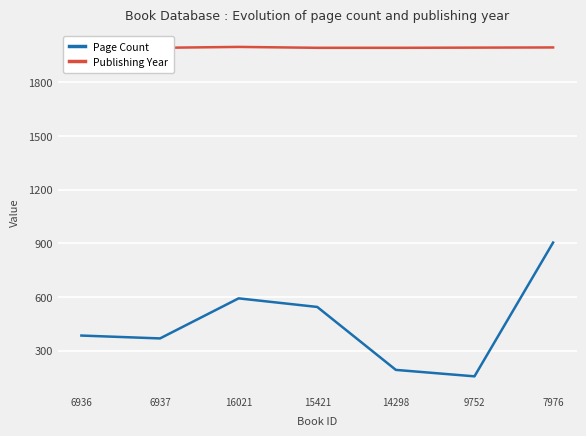

At which label does Page Count reach its minimum?

9752